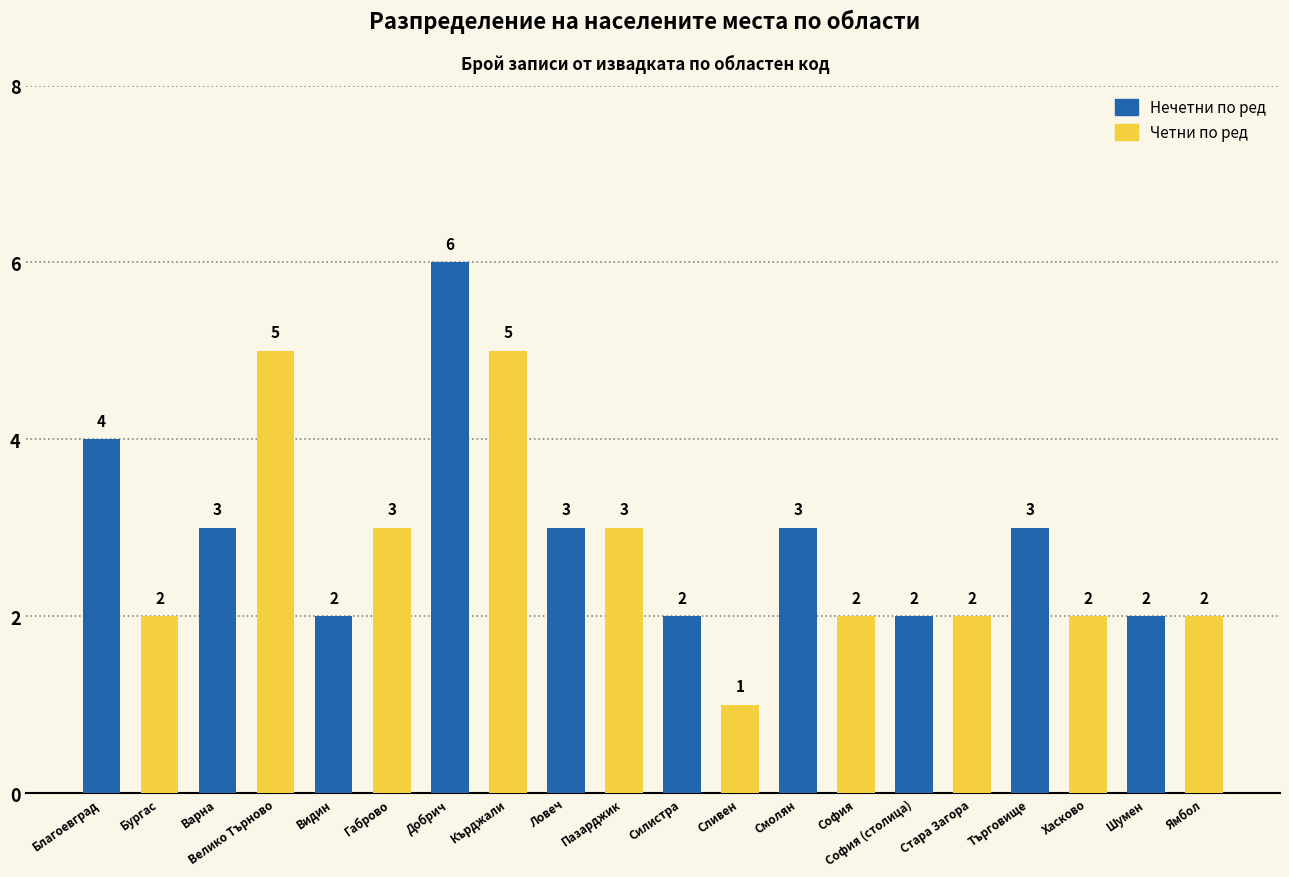

What is the label of the 11th bar from the left?

Силистра